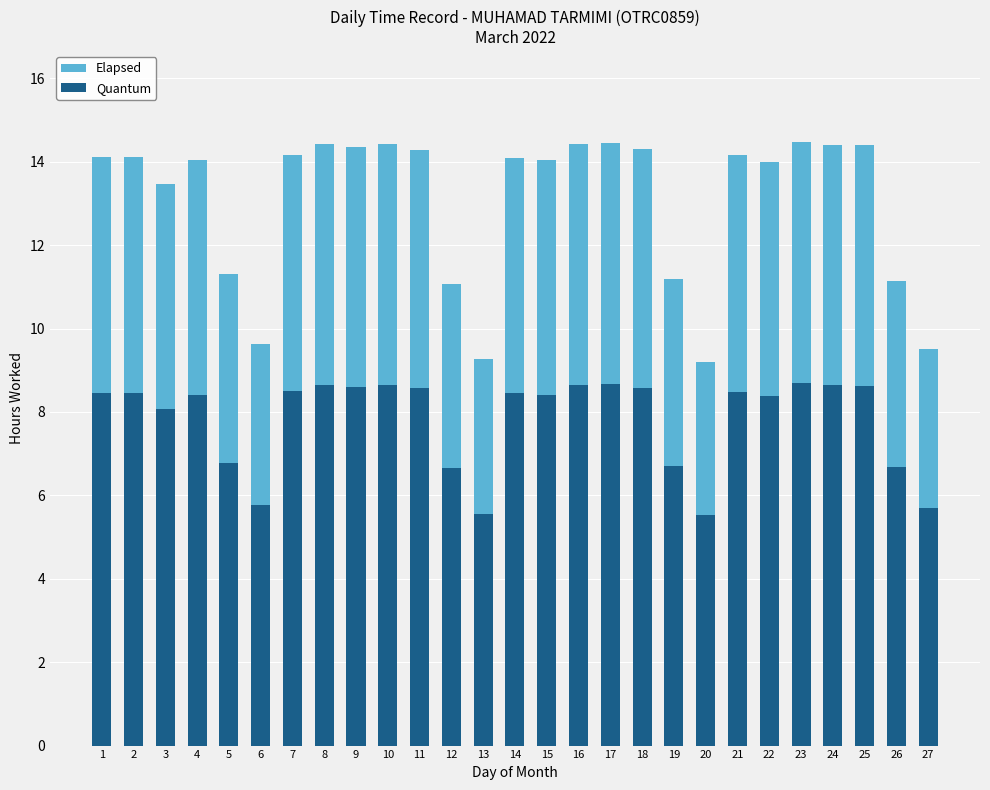

What are all the series names shown in the legend?

Elapsed, Quantum